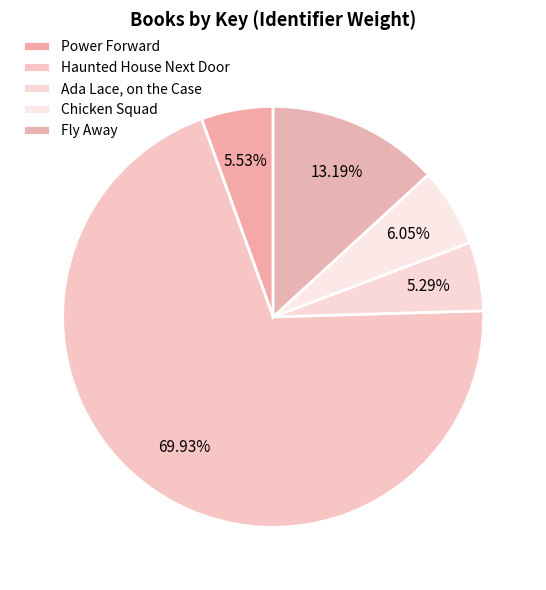

Does Haunted House Next Door represent more than half of the total?

Yes